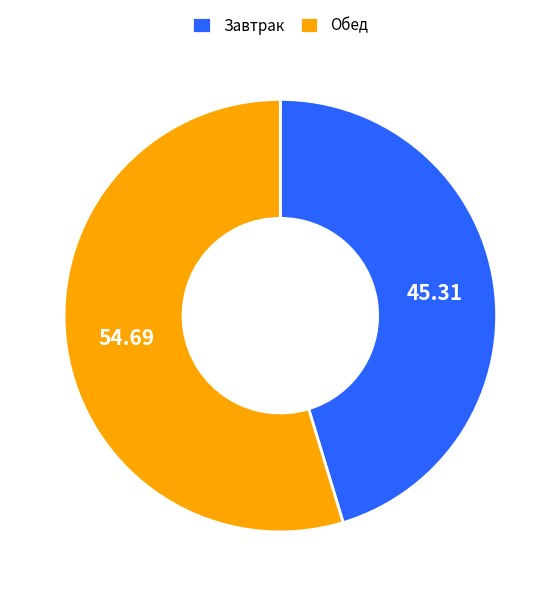

Is the sum of Обед and Завтрак greater than half?

Yes